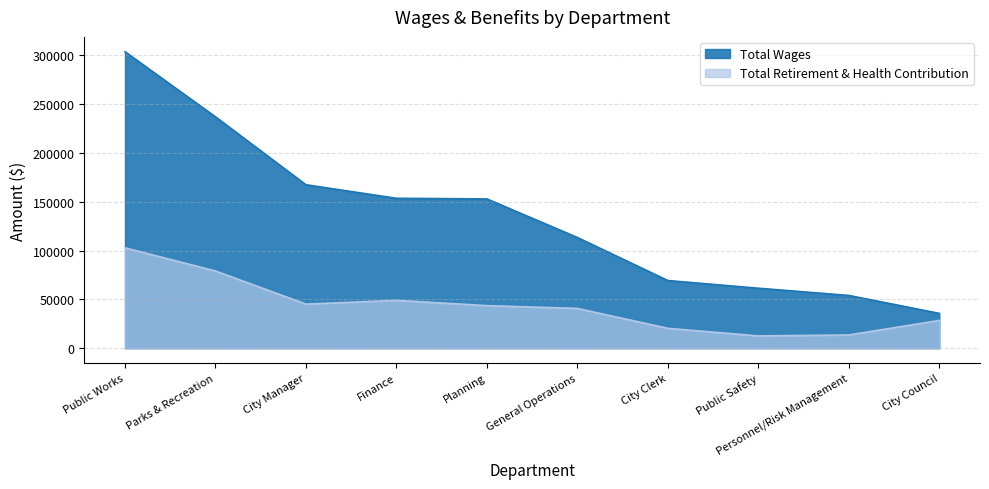

Does the chart have visible grid lines?

Yes